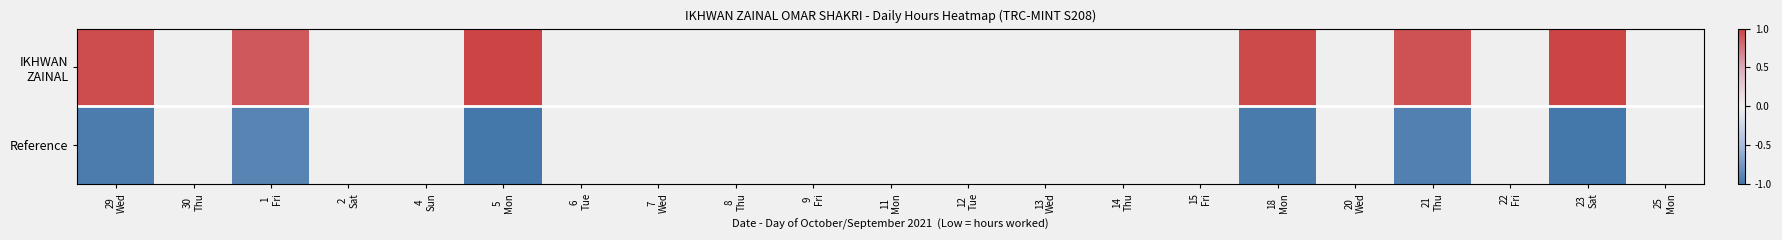

List the series in order of their peak value, highest first.

IKHWAN ZAINAL, Reference